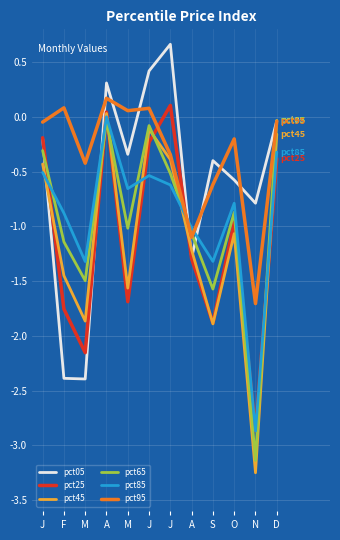

Reading left to right, extract all data points from this chart.

pct05: J=-0.2	F=-2.4	M=-2.4	A=0.3	M=-0.3	J=0.4	J=0.7	A=-1.3	S=-0.4	O=-0.6	N=-0.8	D=-0.0
pct25: J=-0.2	F=-1.8	M=-2.2	A=0.0	M=-1.7	J=-0.2	J=0.1	A=-1.3	S=-1.9	O=-1.0	N=-2.9	D=-0.4
pct45: J=-0.4	F=-1.5	M=-1.9	A=0.0	M=-1.6	J=-0.1	J=-0.4	A=-1.2	S=-1.9	O=-1.1	N=-3.3	D=-0.2
pct65: J=-0.3	F=-1.1	M=-1.5	A=-0.0	M=-1.0	J=-0.1	J=-0.5	A=-1.1	S=-1.6	O=-0.9	N=-3.1	D=-0.0
pct85: J=-0.5	F=-0.9	M=-1.3	A=0.0	M=-0.7	J=-0.5	J=-0.6	A=-1.0	S=-1.3	O=-0.8	N=-2.9	D=-0.3
pct95: J=-0.0	F=0.1	M=-0.4	A=0.2	M=0.1	J=0.1	J=-0.3	A=-1.1	S=-0.6	O=-0.2	N=-1.7	D=-0.0